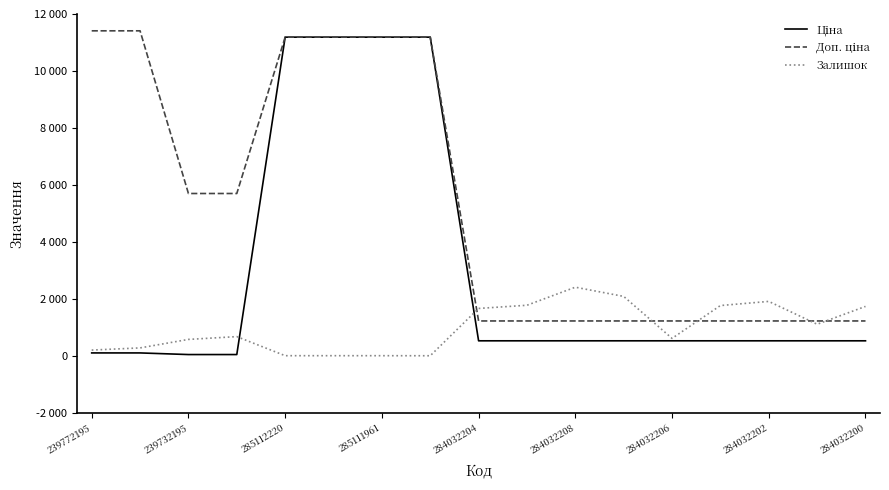

How many intersections are there between Залишок and Доп. ціна?

5